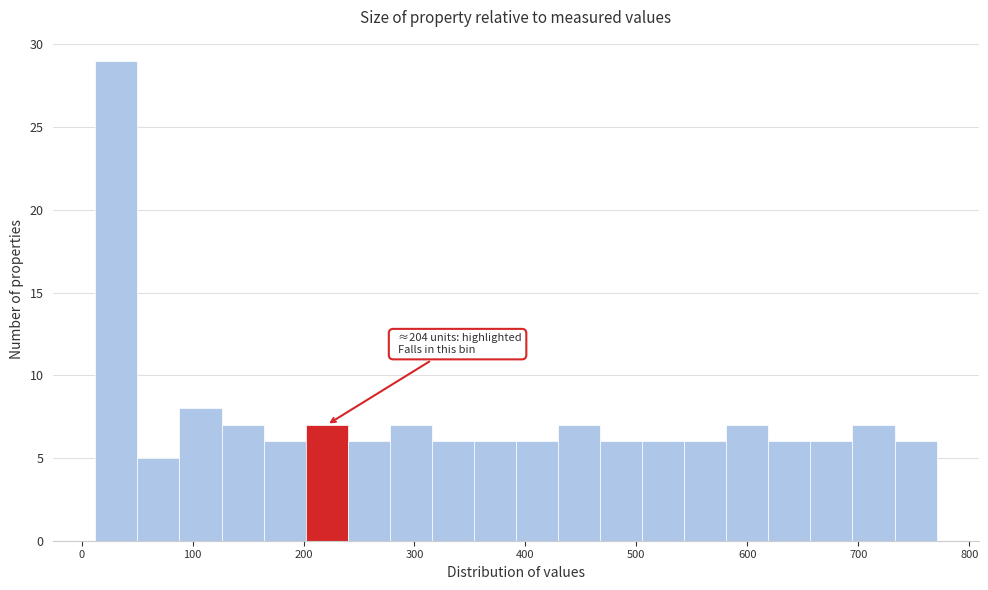

Around what value on the x-axis is the tallest bar? Give the approximate position of its centre, as read against the axis.

30